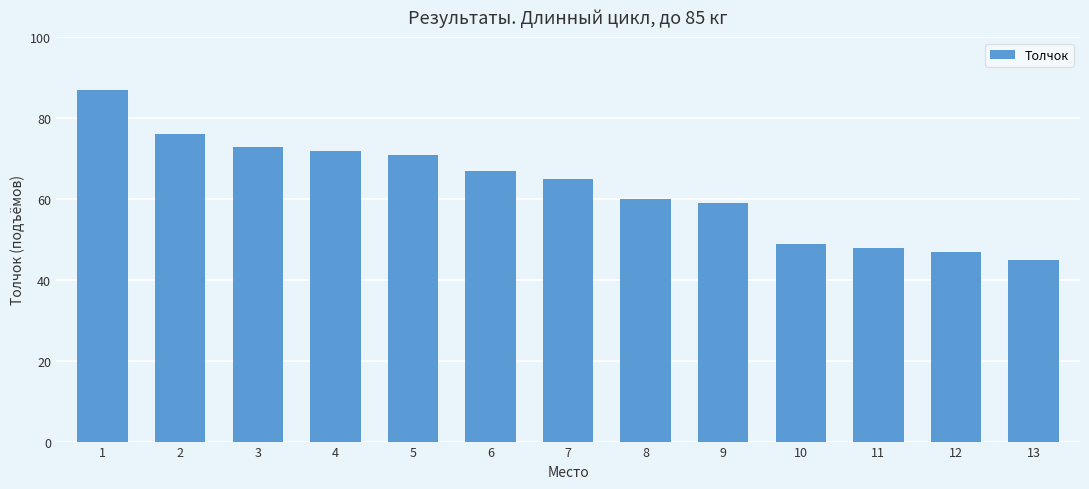

Which category has the lowest value across all series?

13